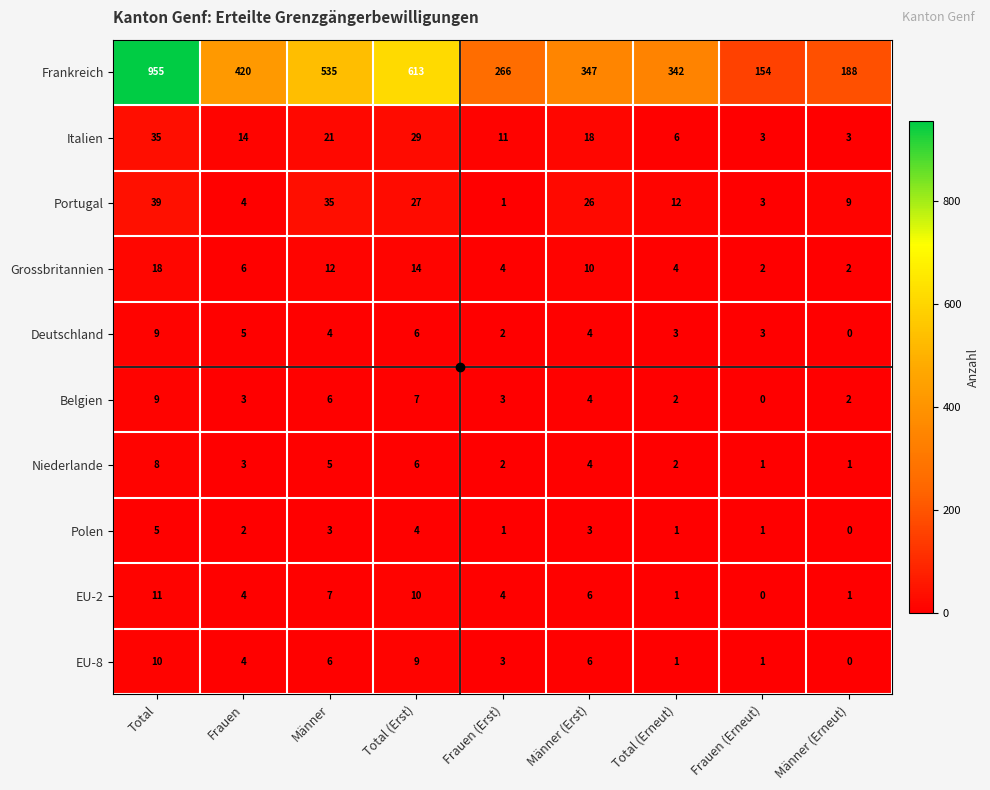

The value of Portugal at Frauen (Erst) is 0. True or false?

False